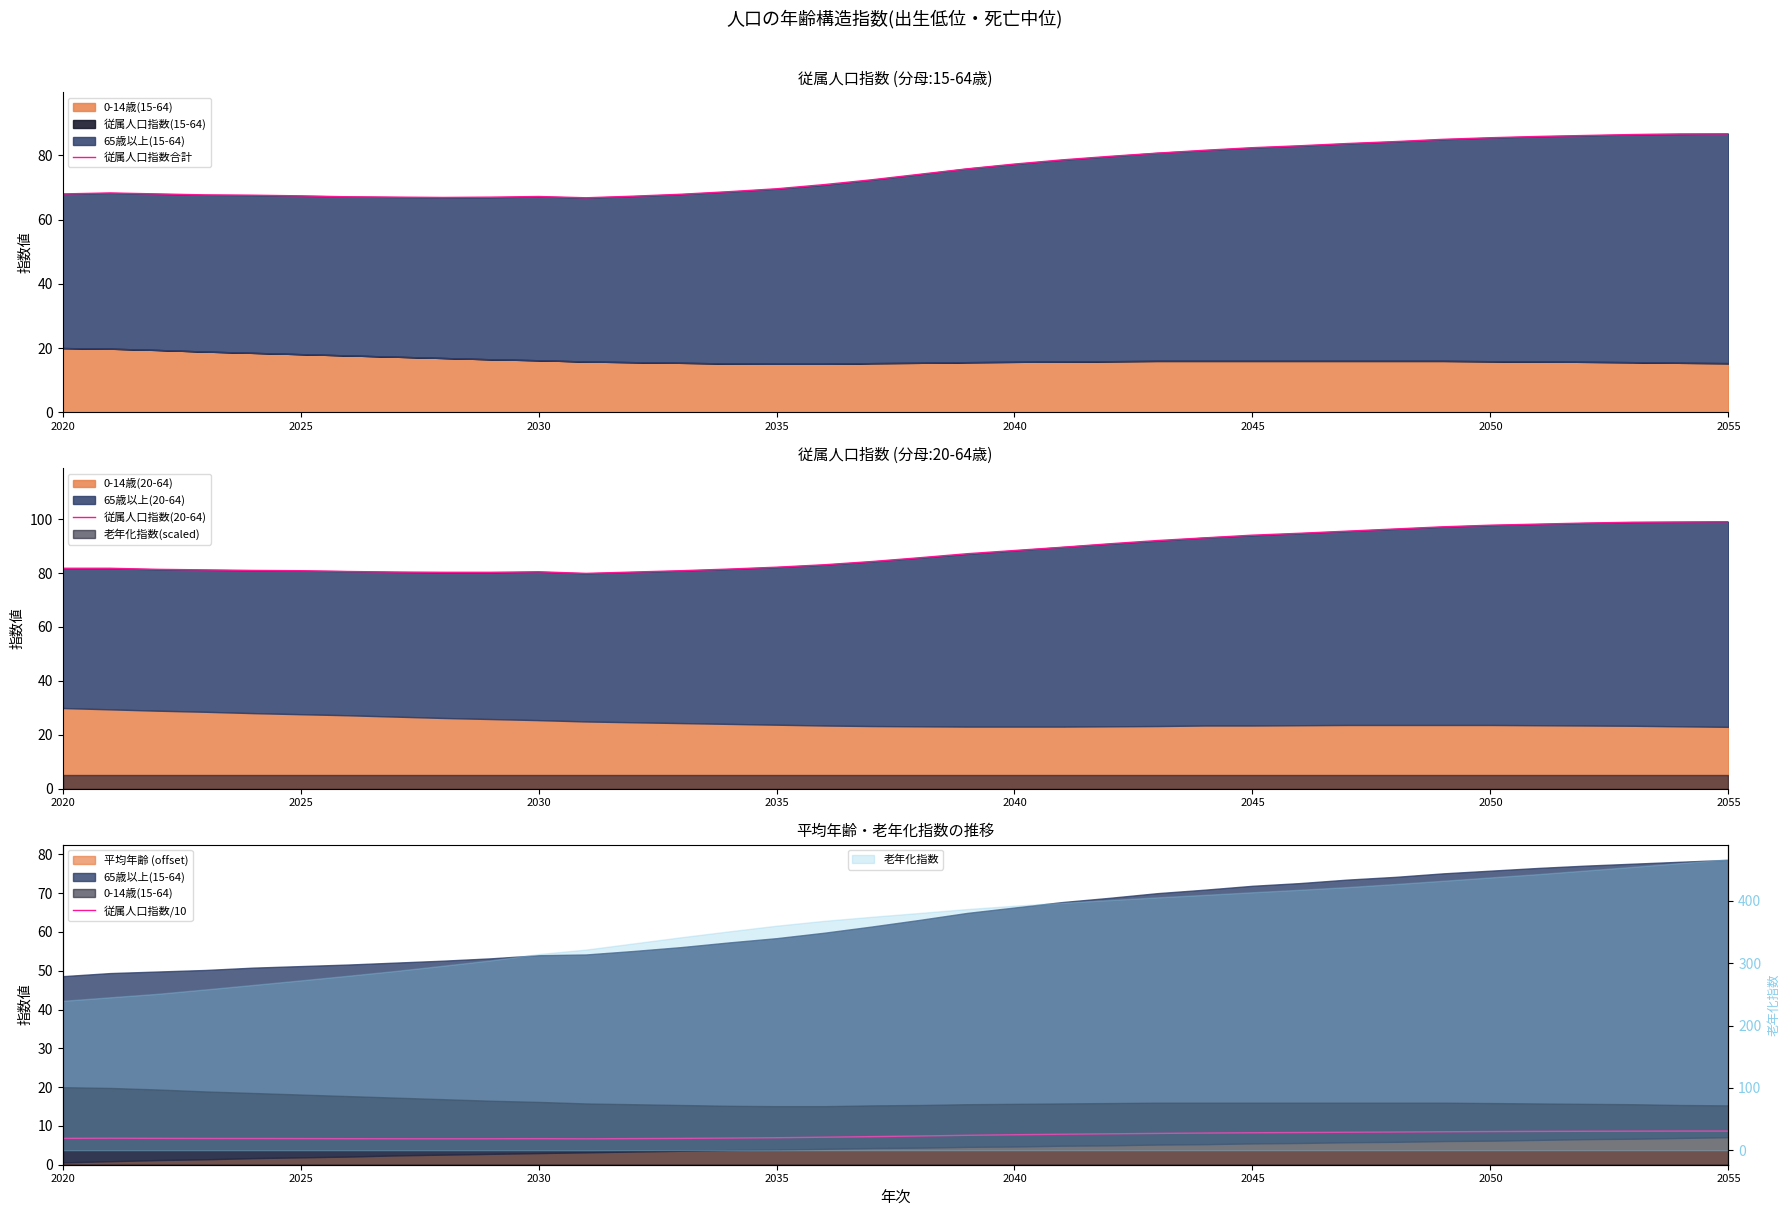

Does the chart have visible grid lines?

No